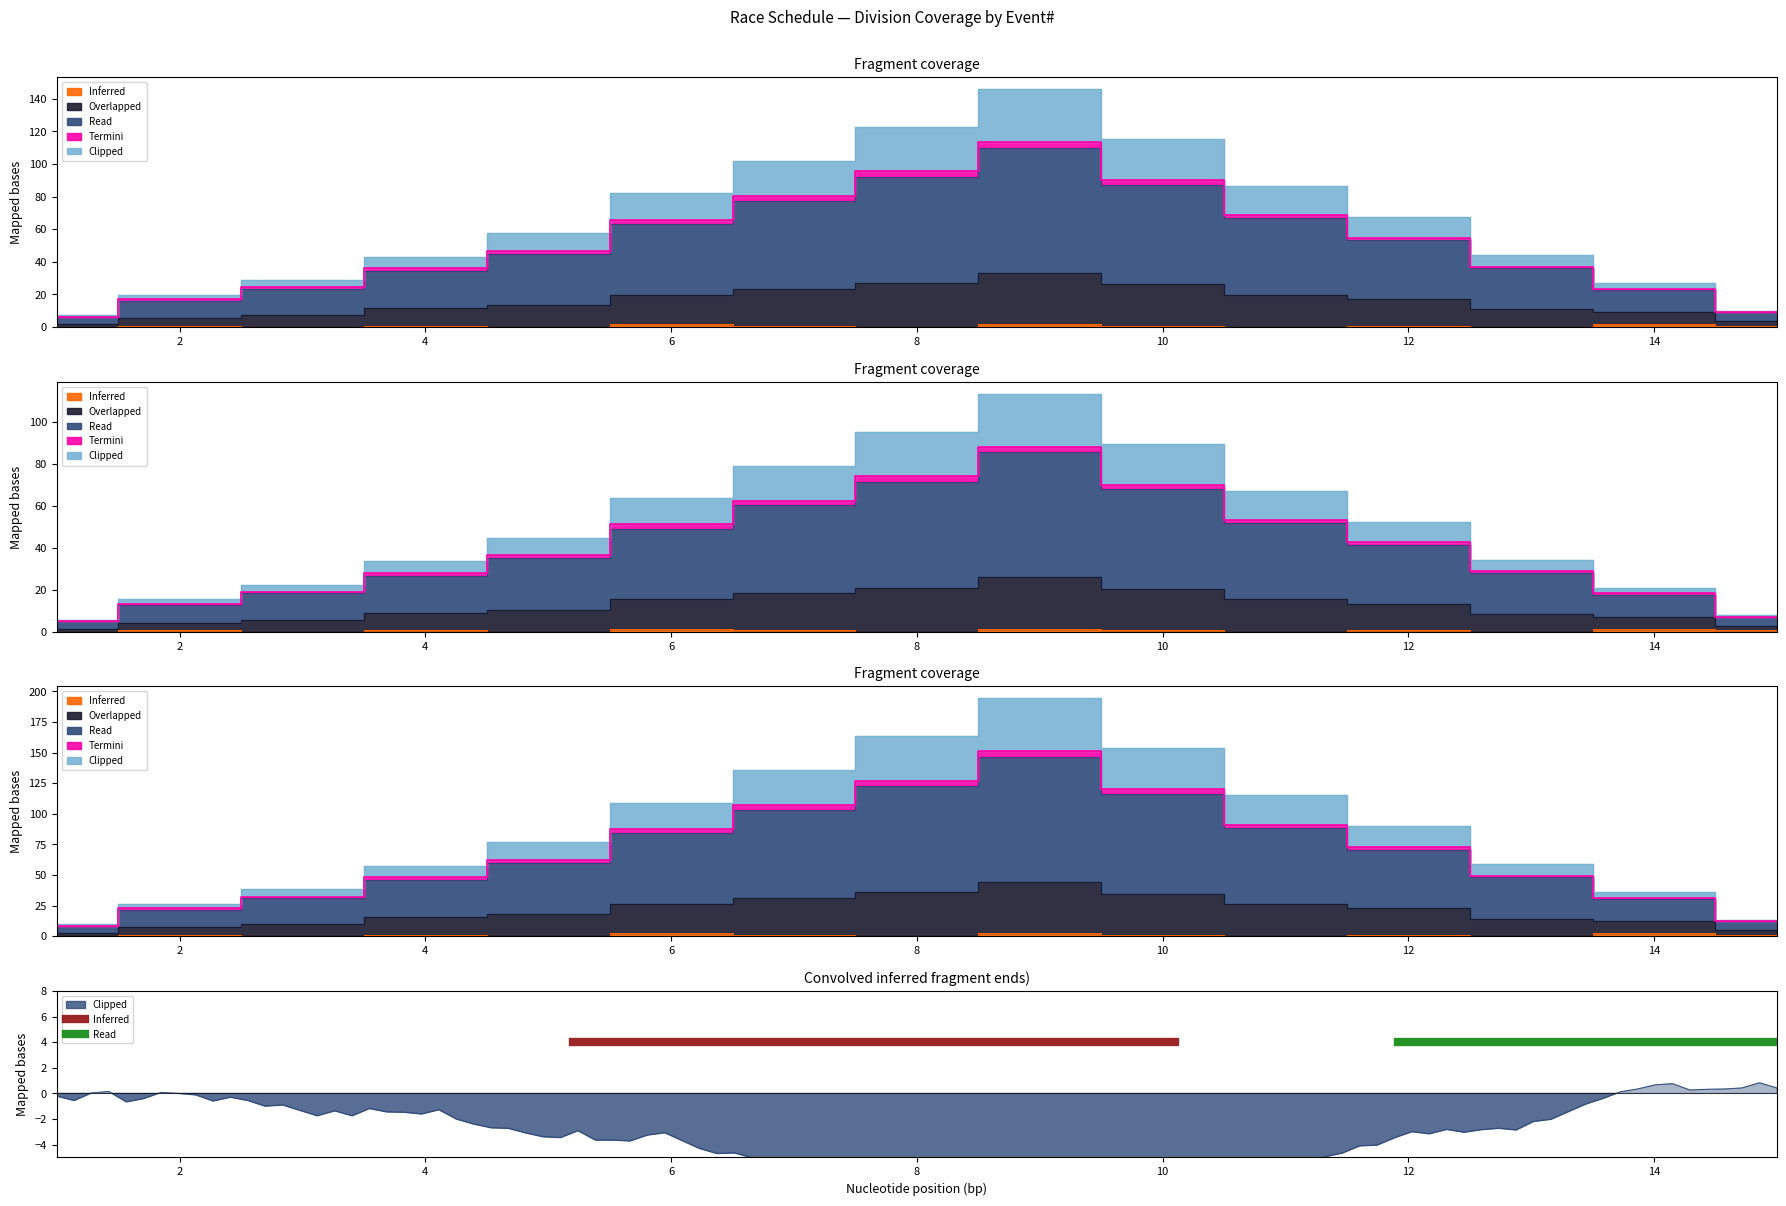

Which category has the lowest value in the Overlapped series?

1